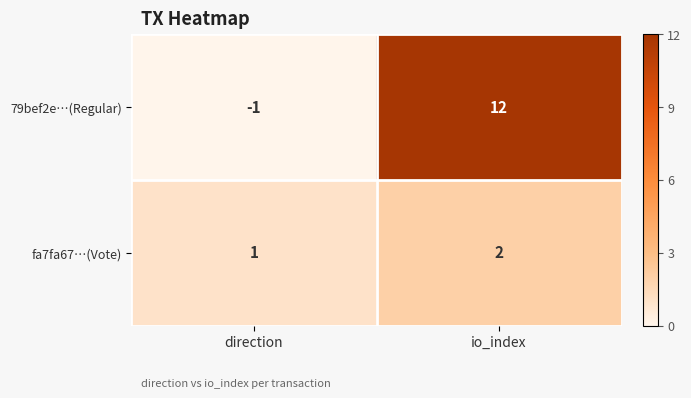

At which category is the sum across all series the highest?

io_index